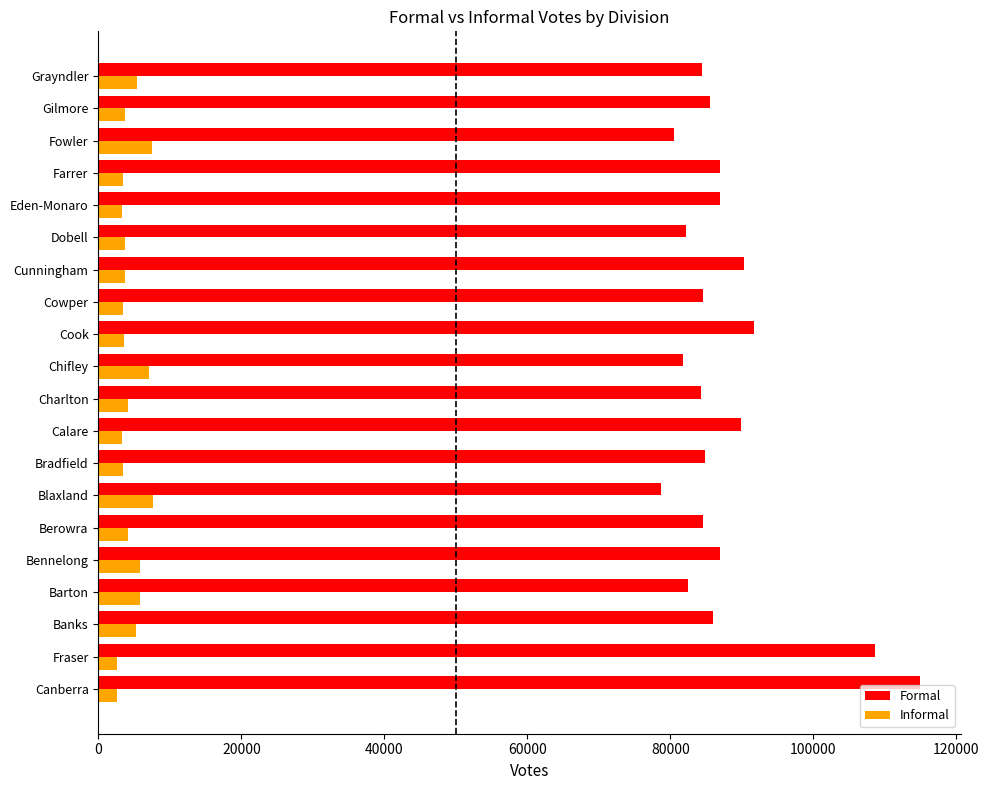

At Chifley, list the series in order from smallest to largest.

Informal, Formal